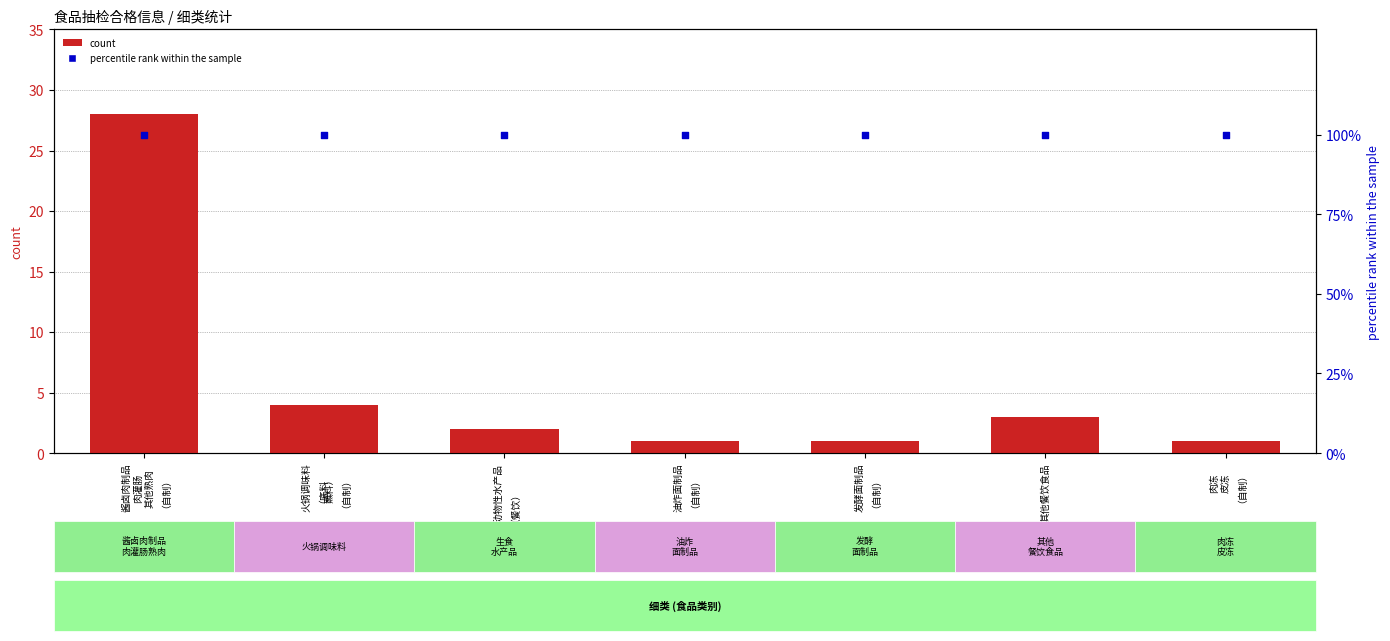

Which series has the largest total across all categories?

percentile rank within the sample